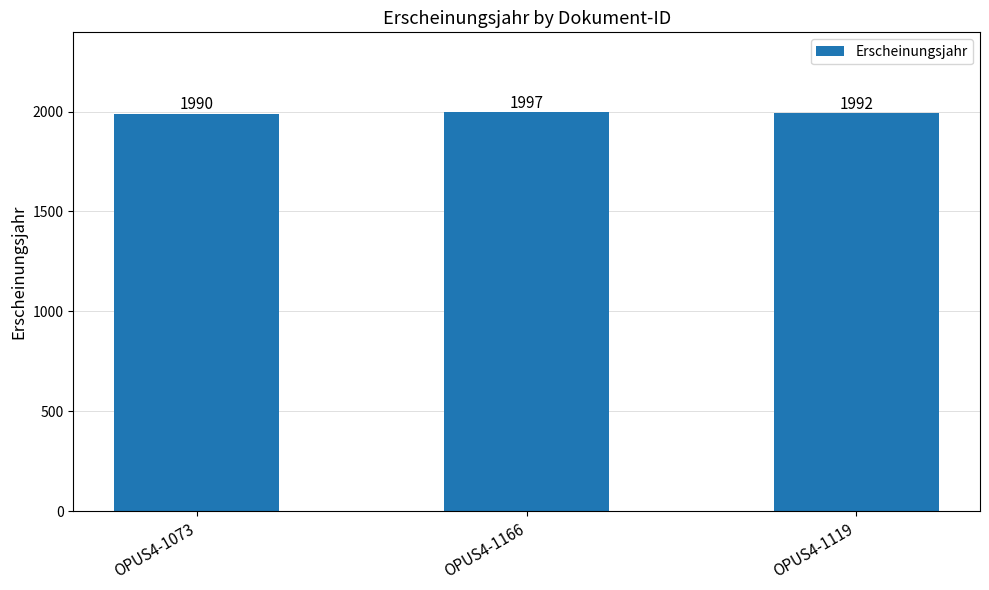

Where is the data nearest to the value 1993?

OPUS4-1119